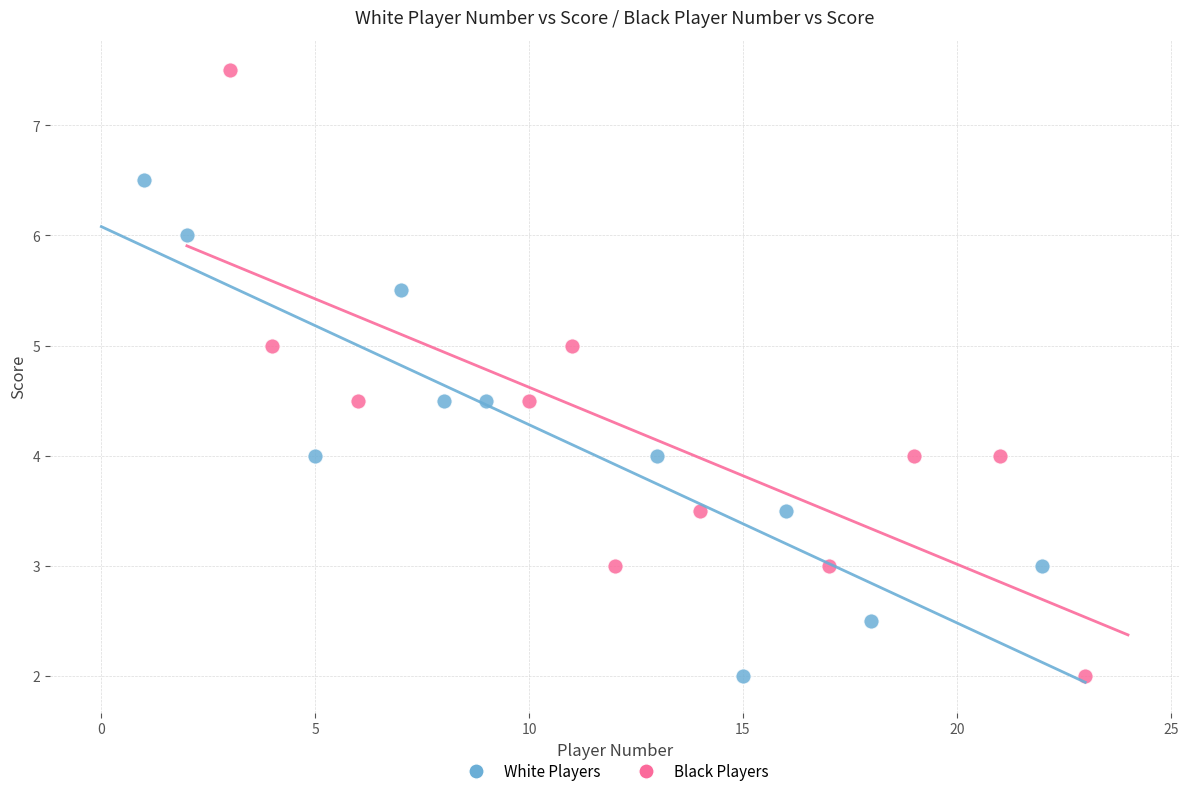

Which series has the largest Y range (max minus min)?

Black Players